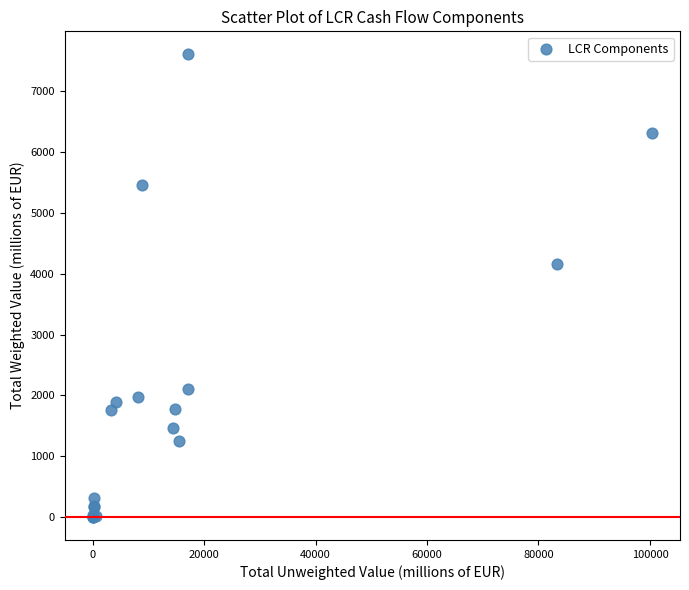

What Y value in the scatter plot is closest to 3804?

4163.5